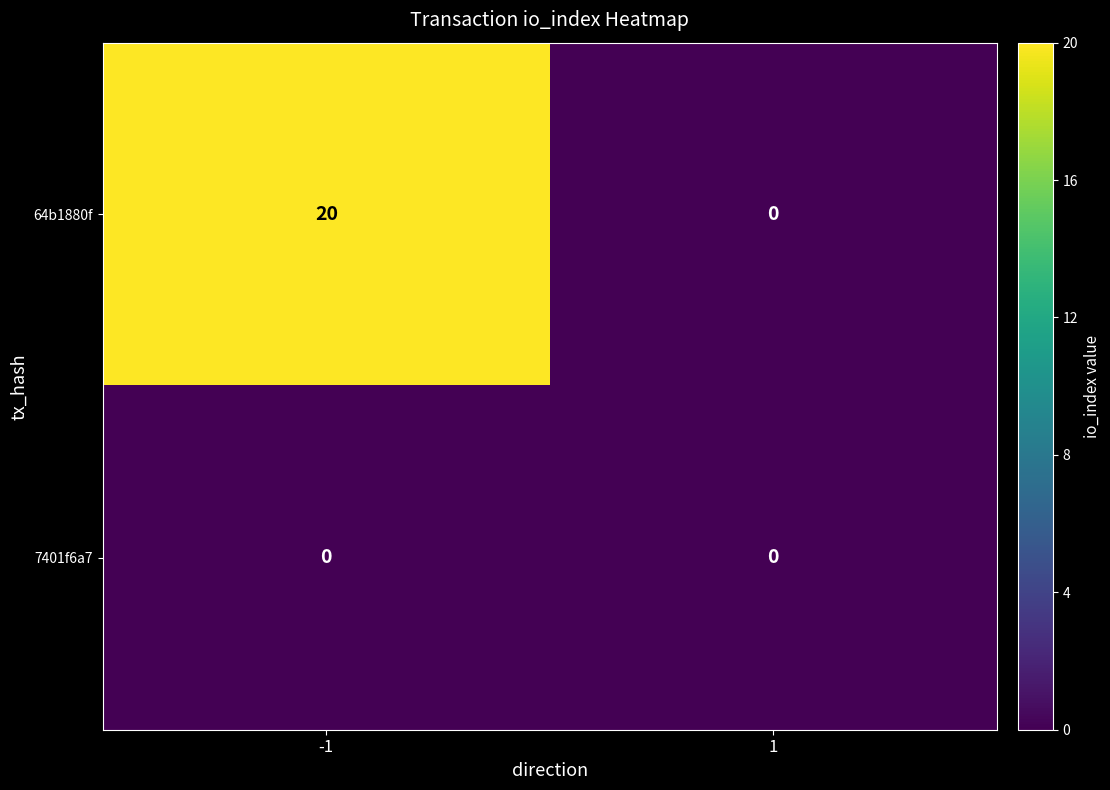

What is the maximum value shown in the chart?

20